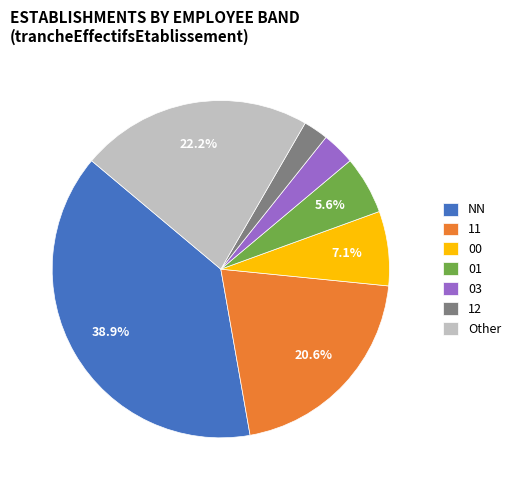

Which slice is the largest?

NN